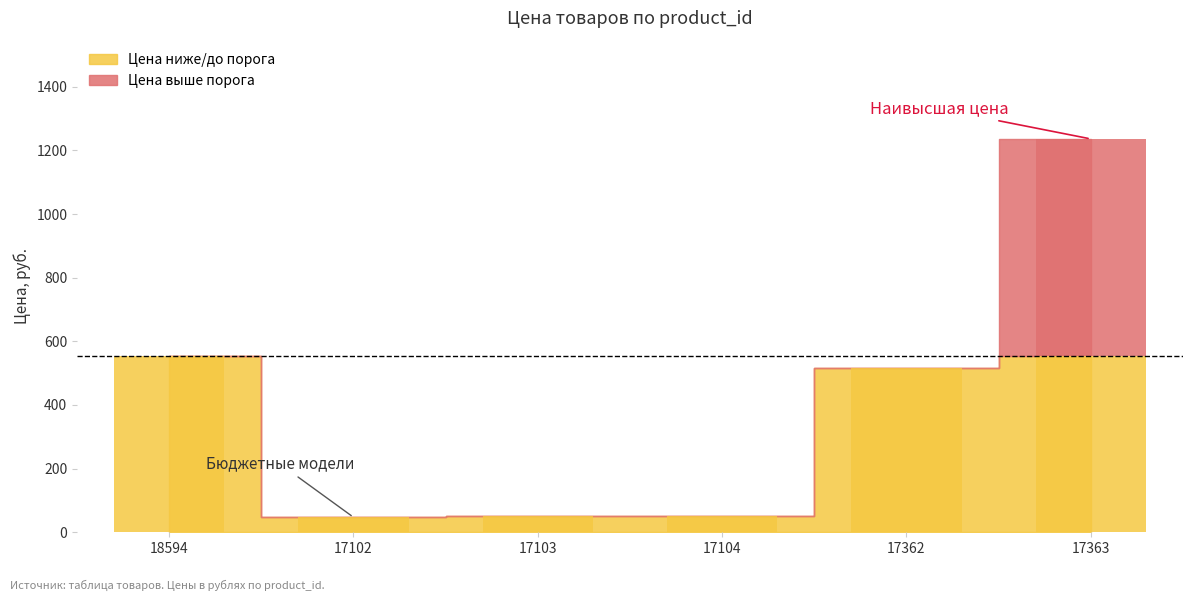

Reading left to right, list all the values displayed in this chart.

554	47	52	52	516	1236